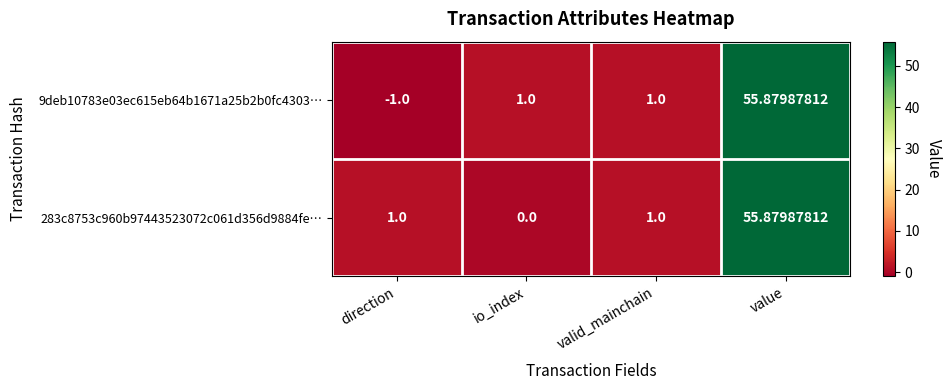

At which category is the sum across all series the highest?

value